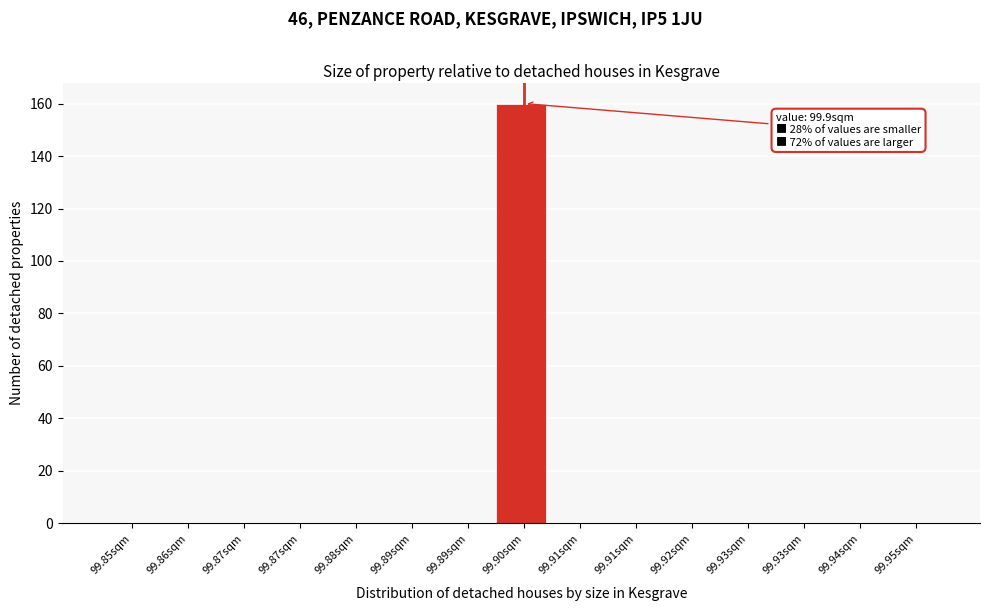

Count the number of categories in the chart.

15